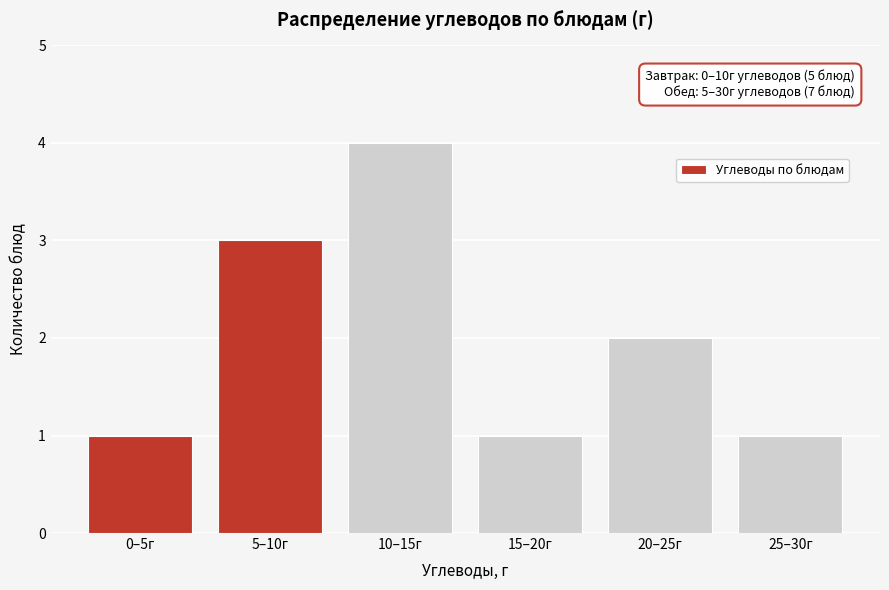

Reading left to right, list all the values displayed in this chart.

1	3	4	1	2	1